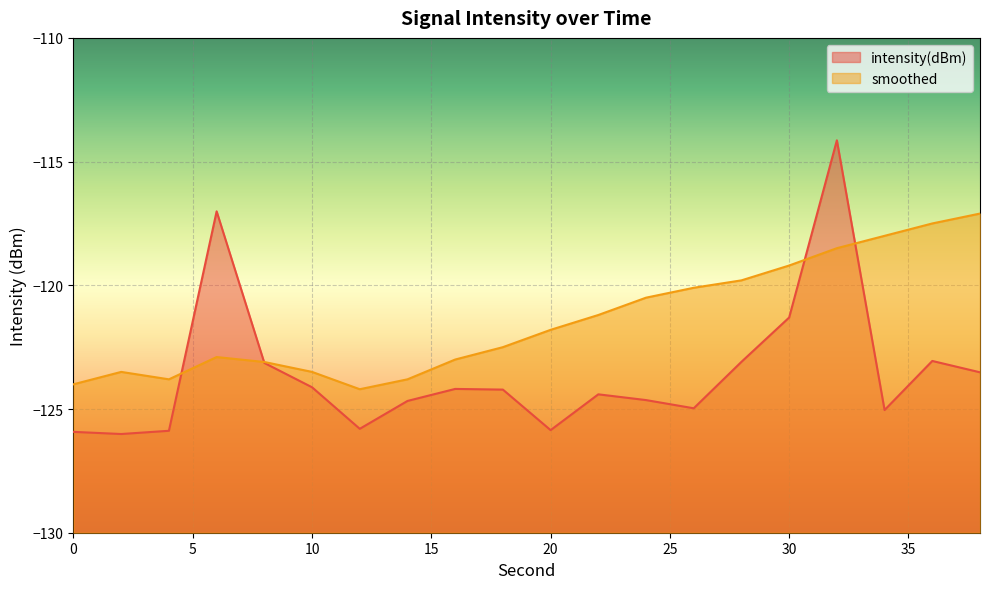

How many interior local valleys does the smoothed series have?

2